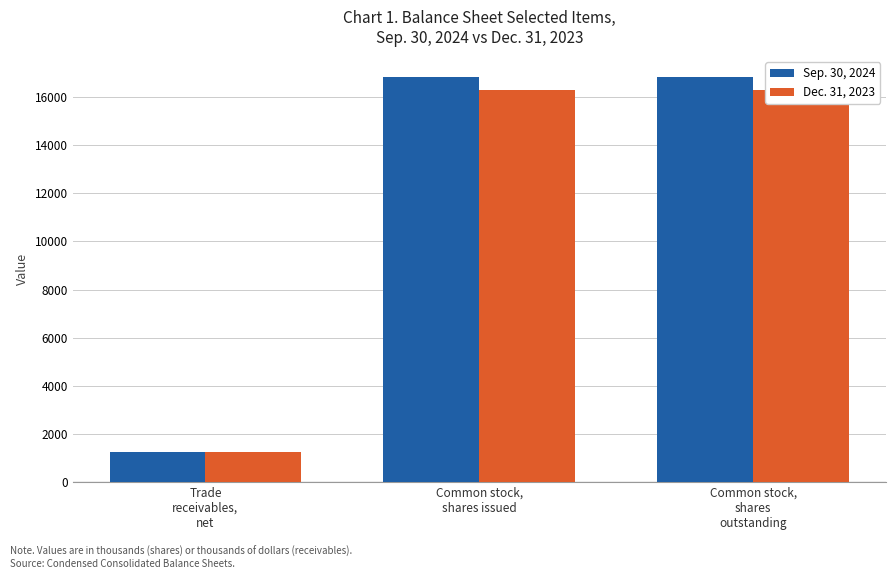

Count the Sep. 30, 2024 values in the range 1239 to 16840.

3